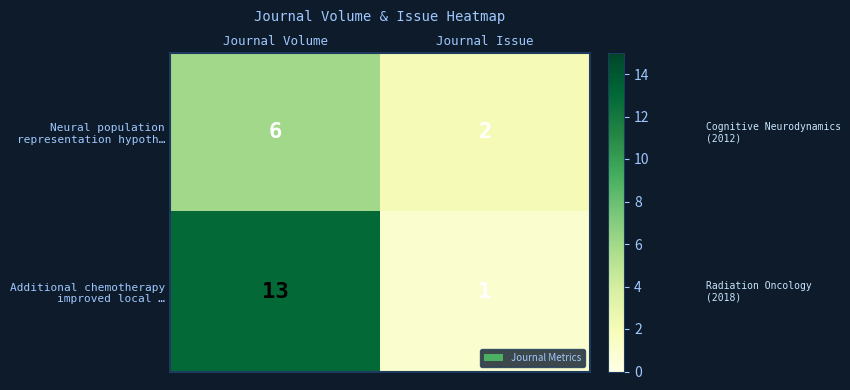

What is the total value across all series at Journal Issue?

3